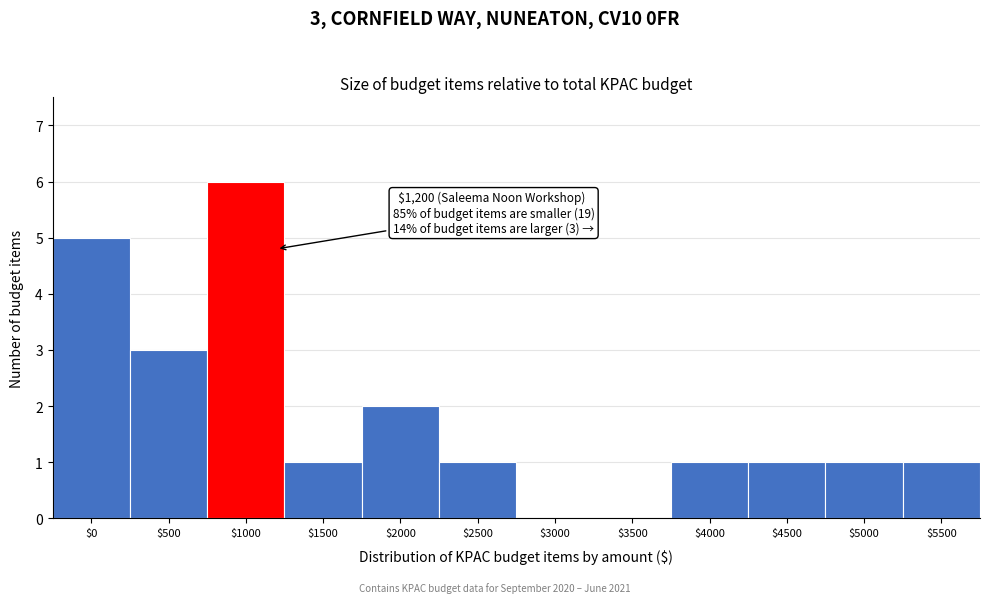

True or false: the data shows 1 at $4000.

True